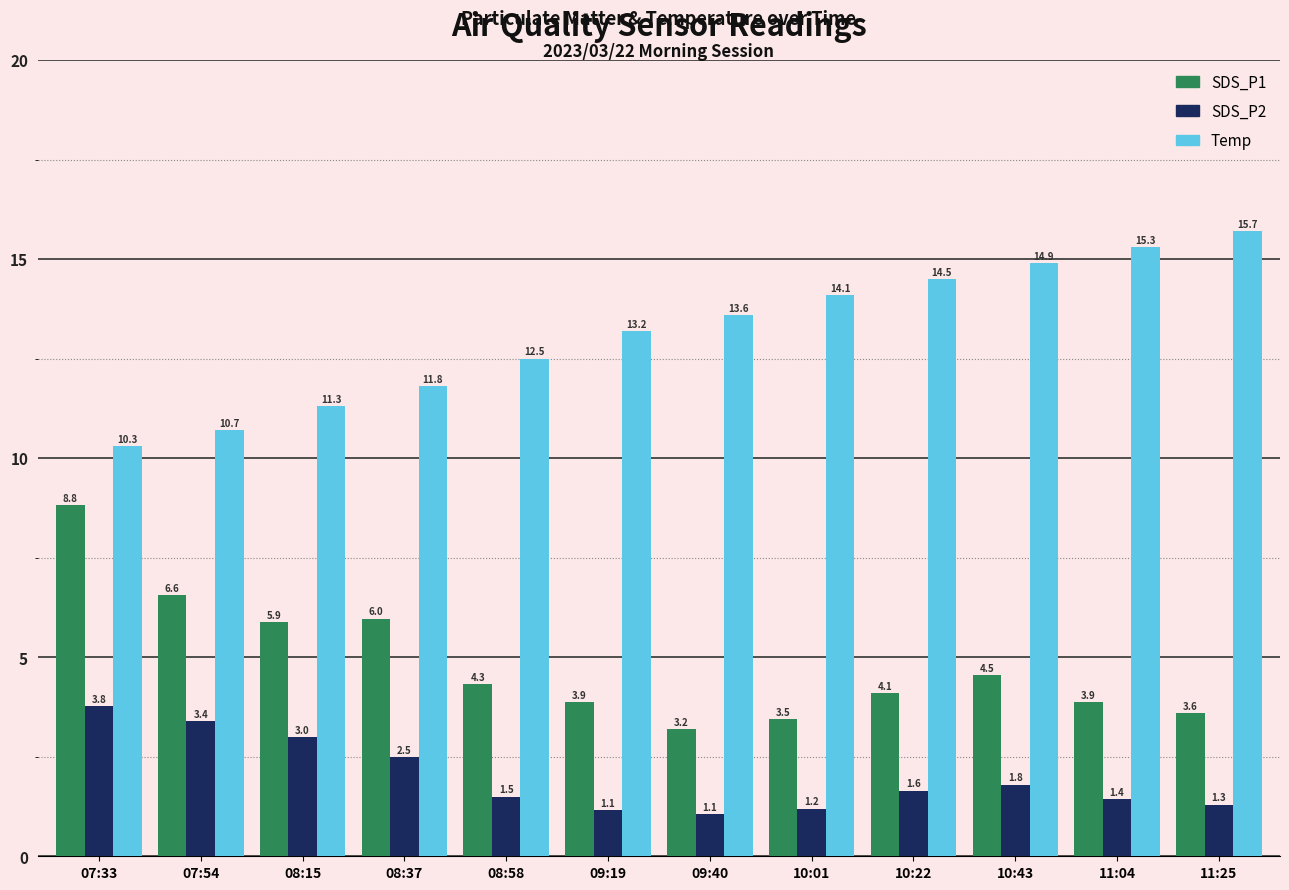

At which label does Temp reach its peak?

11:25